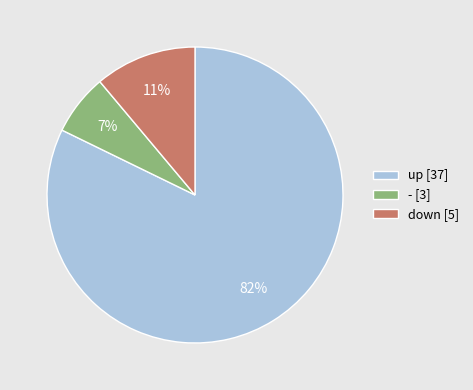

What is the largest slice in the pie chart?

up